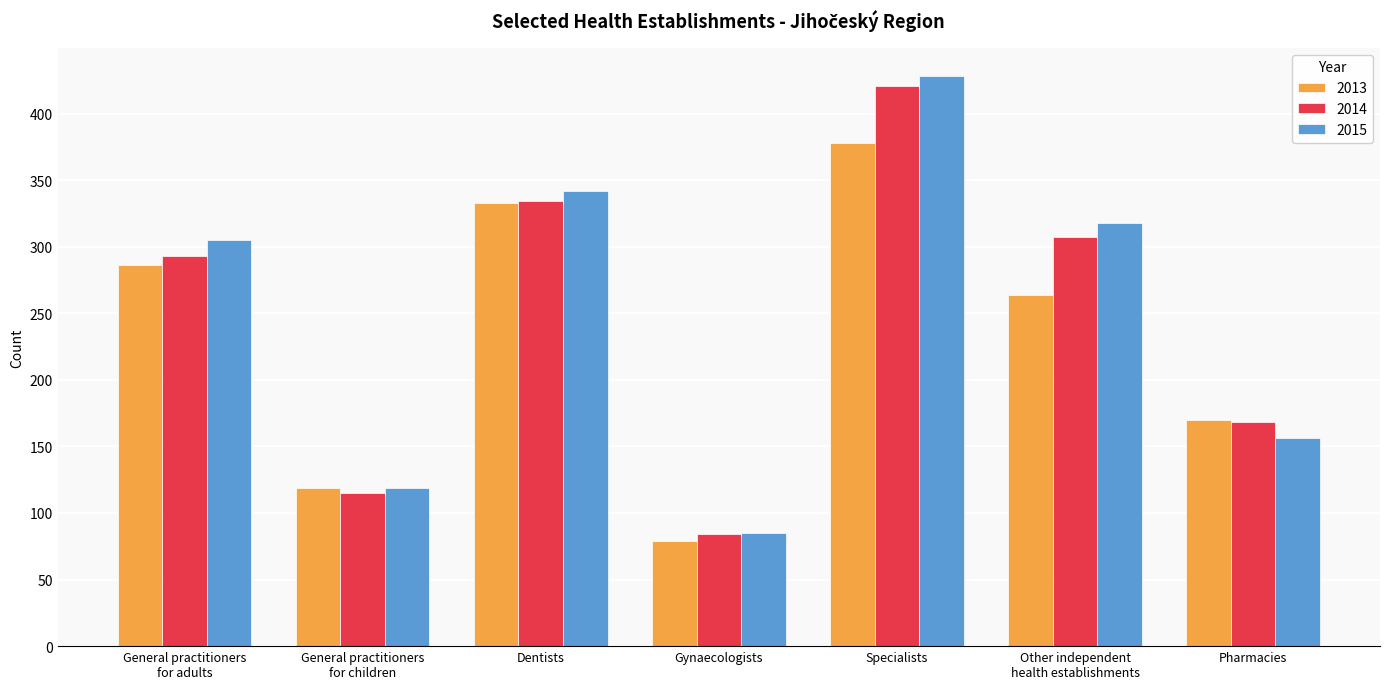

What is the lowest value of the 2013 series?

79